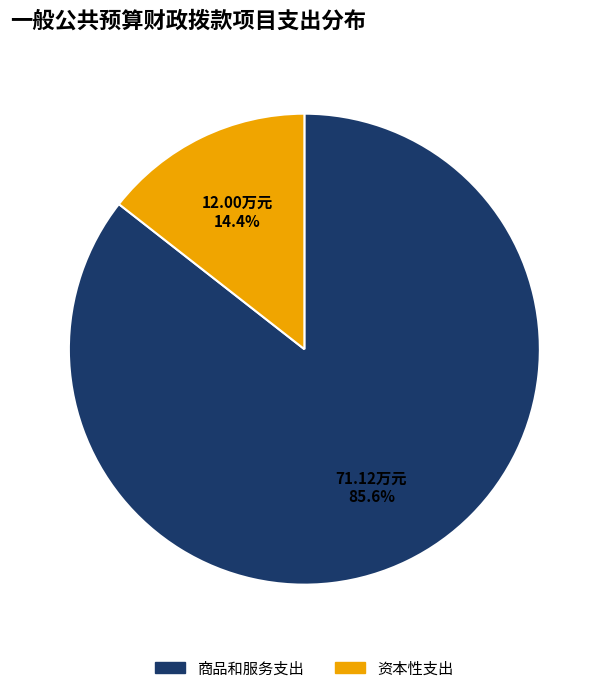

Is there a majority slice in this chart?

Yes